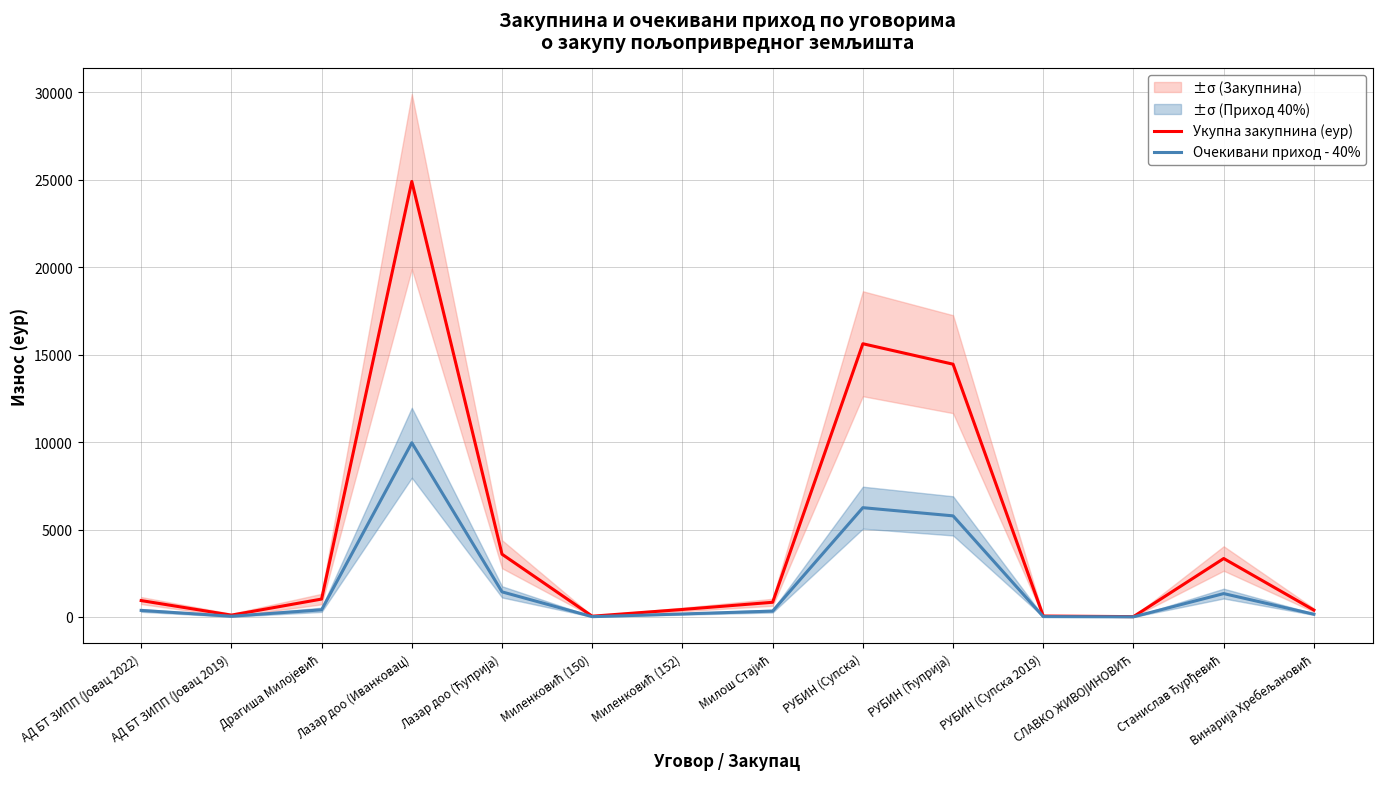

True or false: Укупна закупнина (еур) has more than 2 interior local peaks.

True